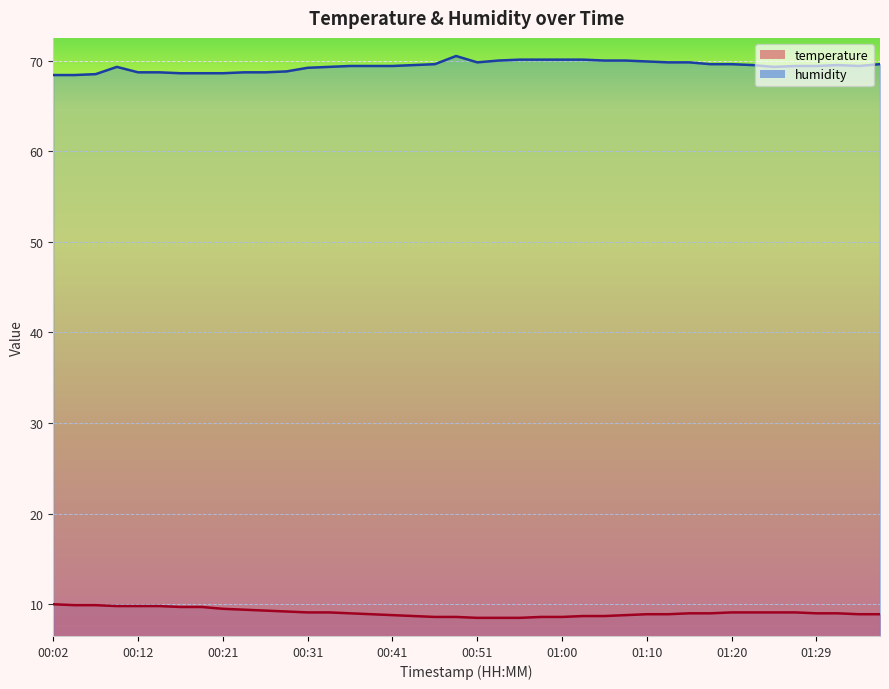

What position from the left is 00:36?

15